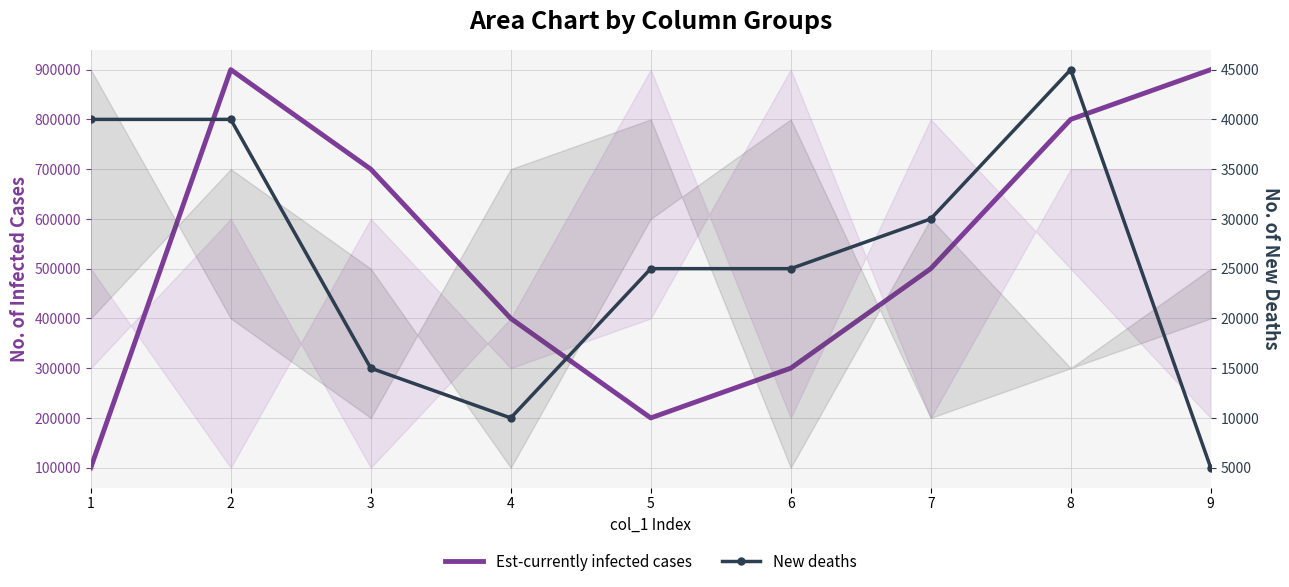

How many categories are shown in the chart?

9